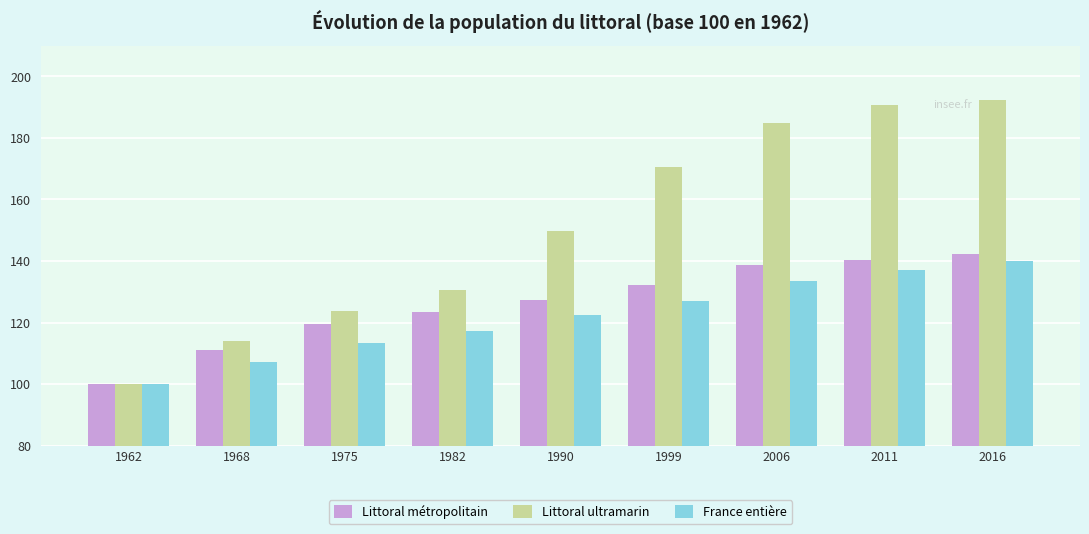

Rank the series at 1999 from lowest to highest value.

France entière, Littoral métropolitain, Littoral ultramarin